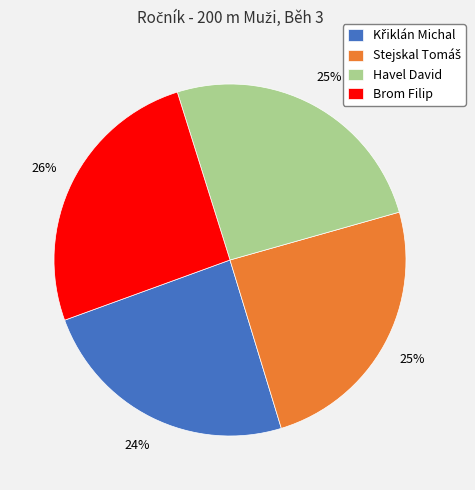

Approximately how many times larger is the value at Brom Filip compared to Havel David?

1.0